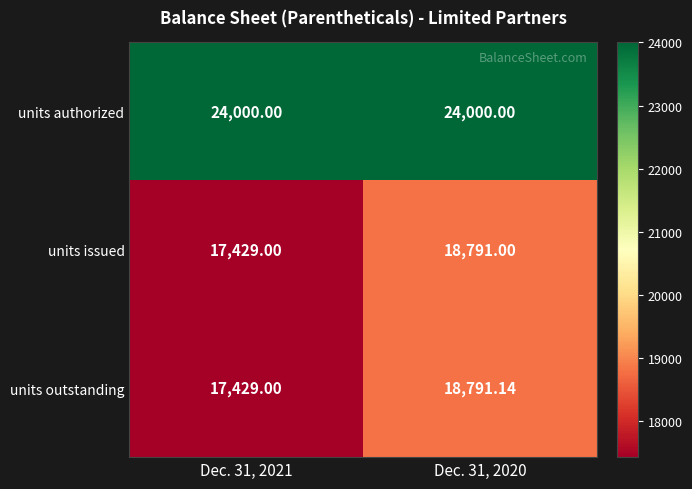

At how many categories does at least one series exceed 19767?

2